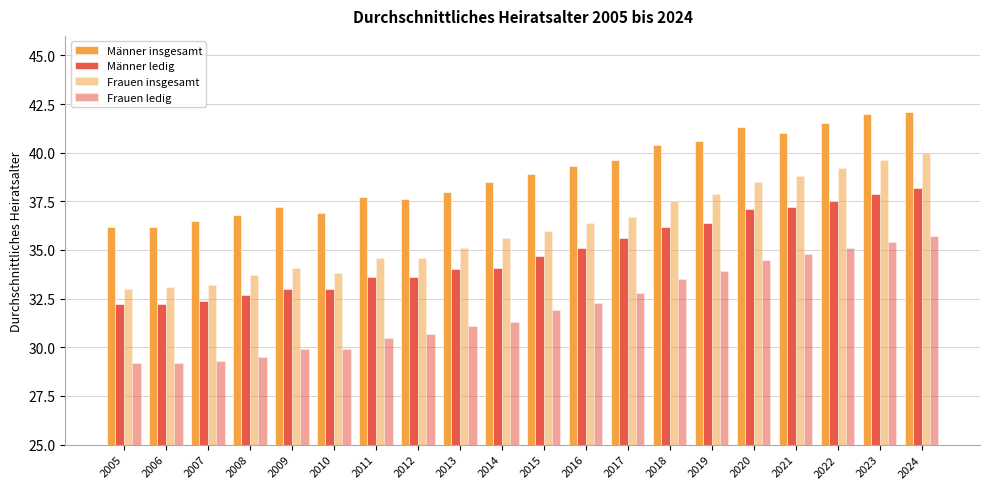

True or false: Frauen ledig has a value of 39.7 at 2011.

False